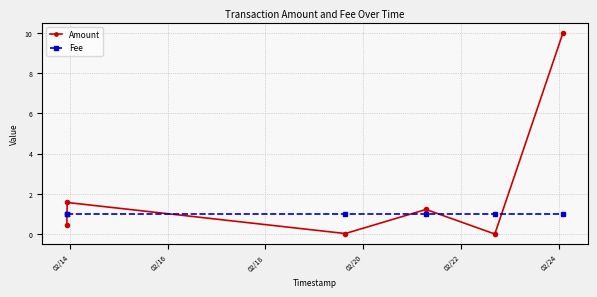

Which series has the widest spread of values?

Amount